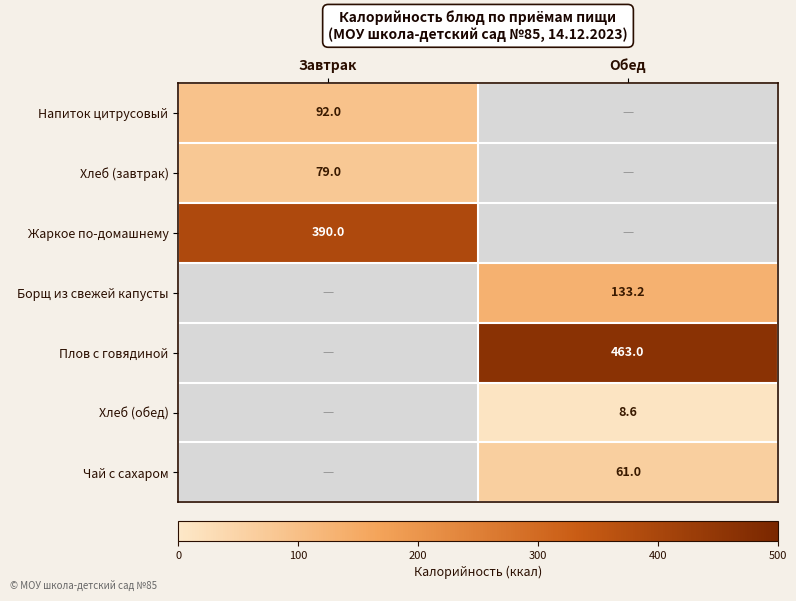

True or false: Плов с говядиной has a value of 463.0 at Обед.

True